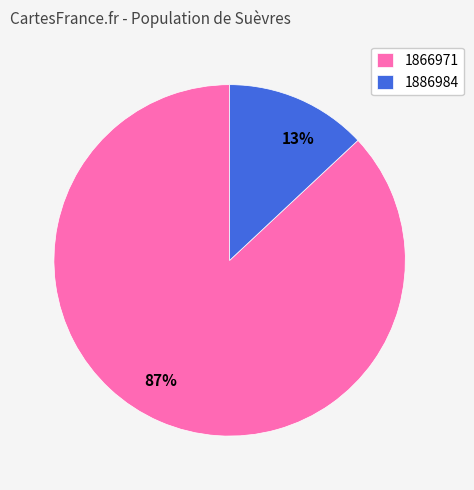

Which category accounts for the majority?

1866971